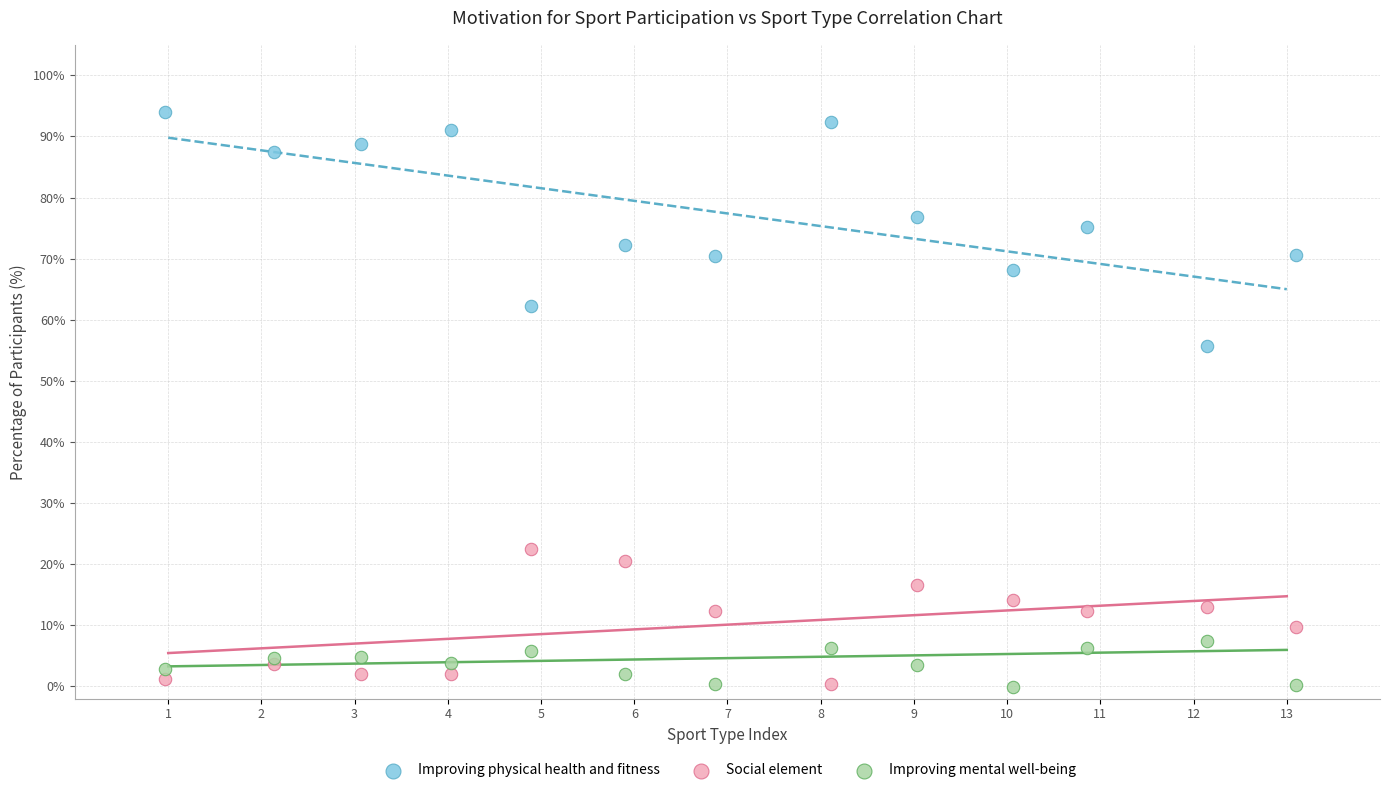

Which series reaches the maximum Y coordinate?

Improving physical health and fitness